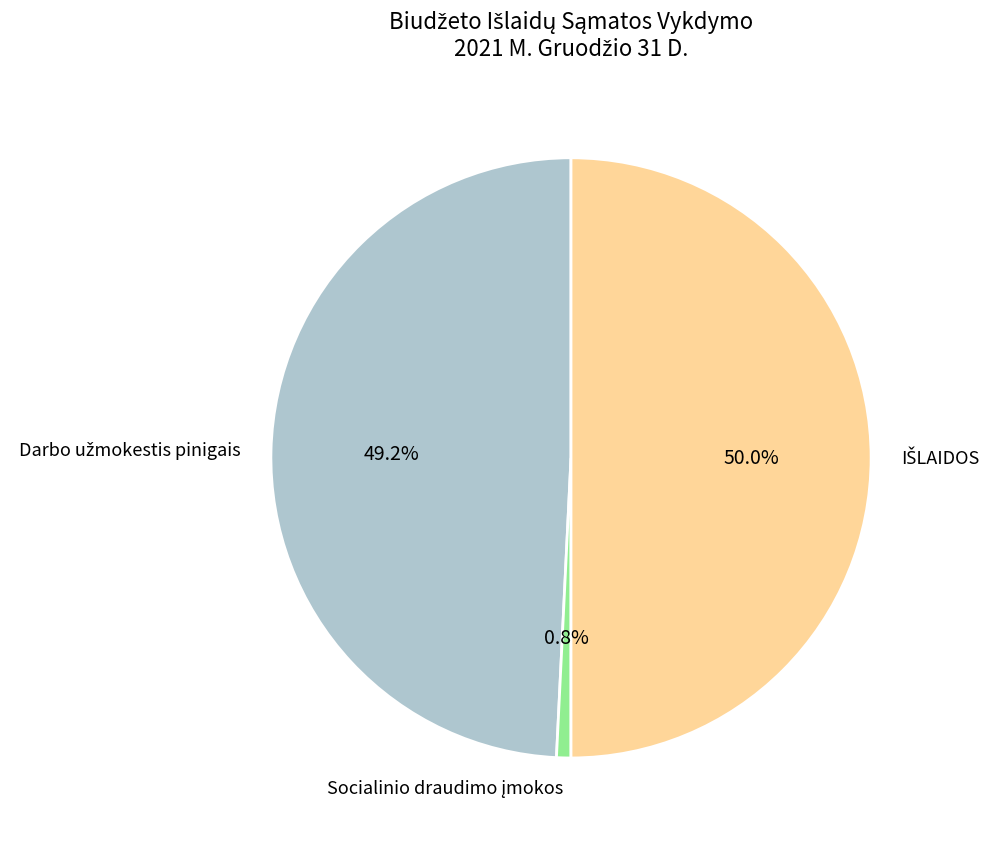

To the nearest percent, what portion does Socialinio draudimo įmokos represent?

1%